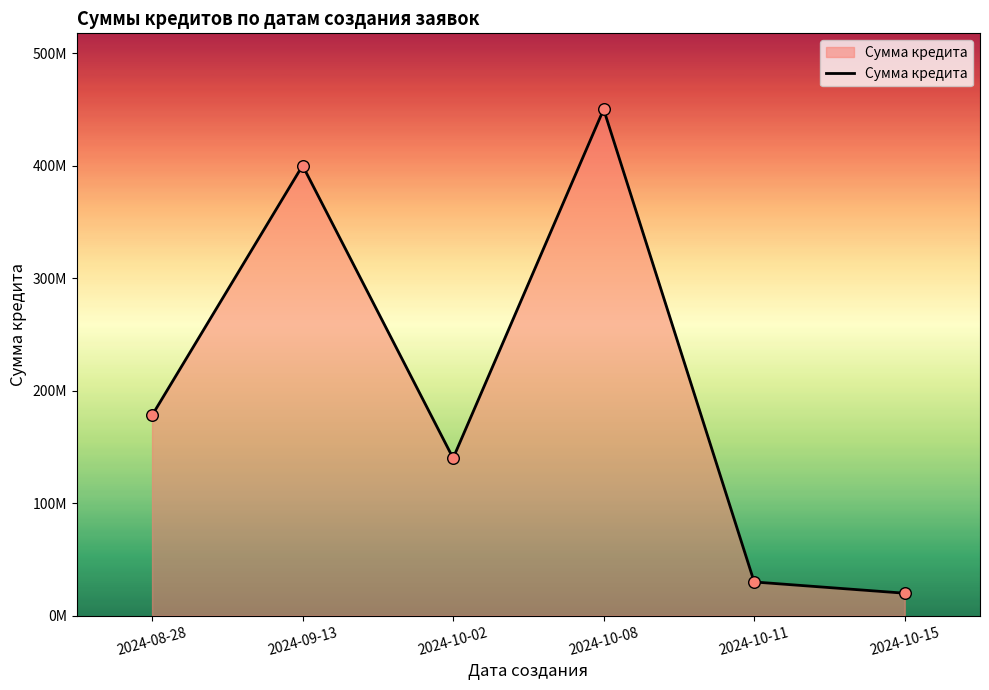

What is the change in value from 2024-10-02 to 2024-10-11?

-110000000